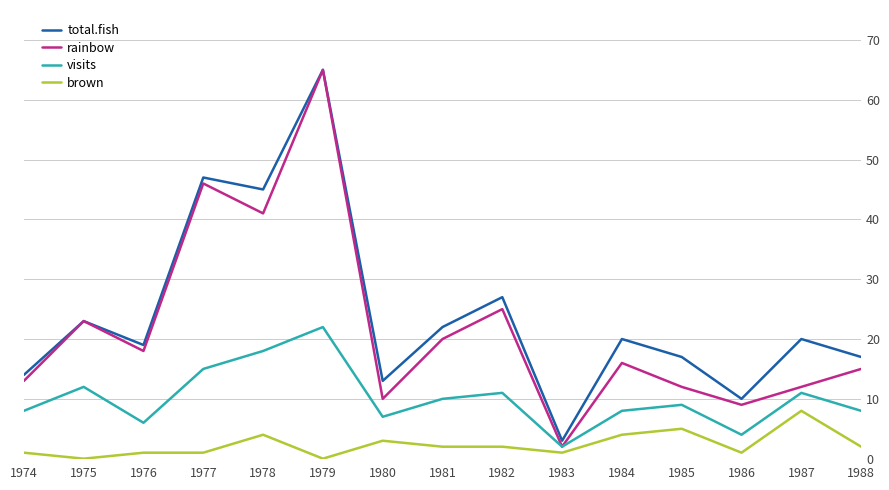

Which series has the widest spread of values?

rainbow